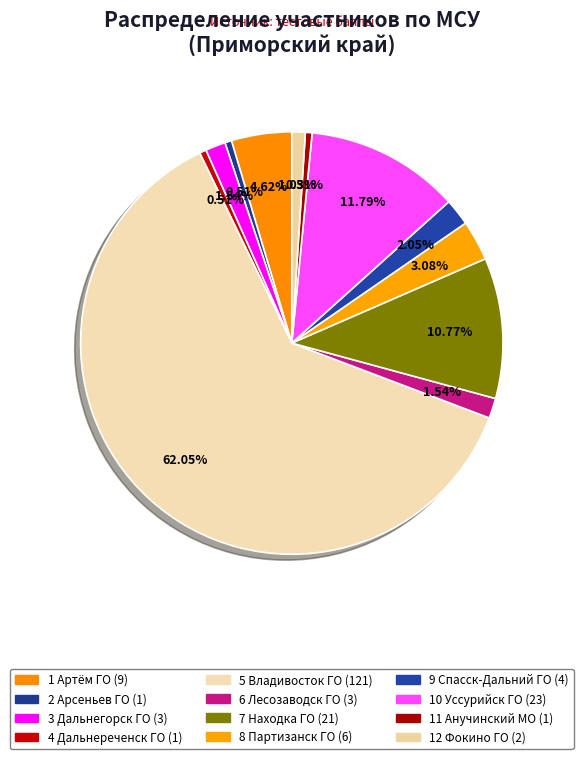

How many slices are in this pie chart?

12